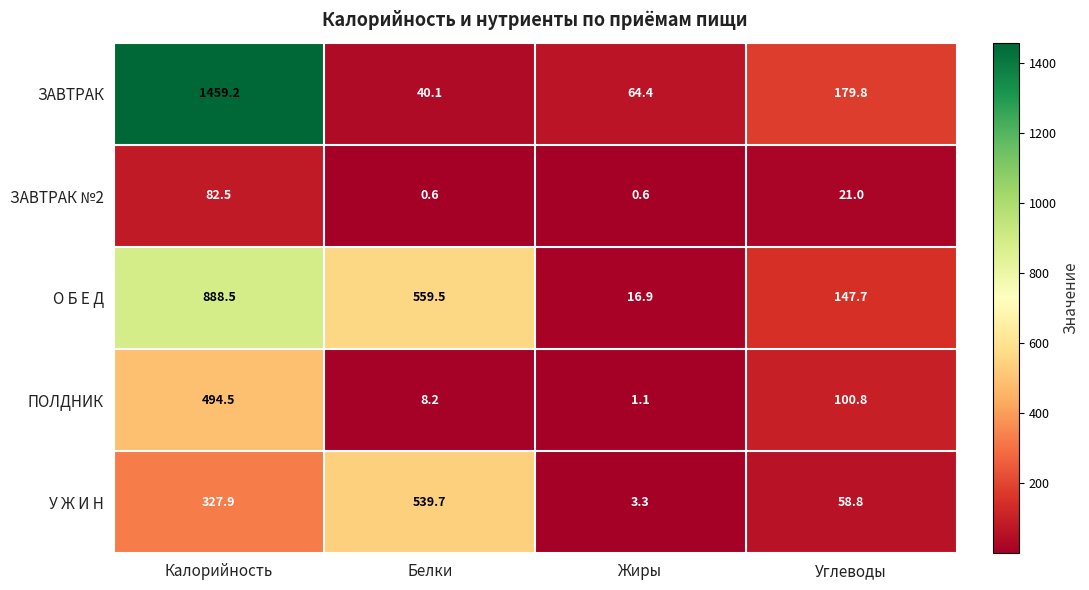

Reading right to left, extract all data points from this chart.

ЗАВТРАК: 179.8	64.4	40.1	1459.2
ЗАВТРАК №2: 21.0	0.6	0.6	82.5
О Б Е Д: 147.7	16.9	559.5	888.5
ПОЛДНИК: 100.8	1.1	8.2	494.5
У Ж И Н: 58.8	3.3	539.7	327.9